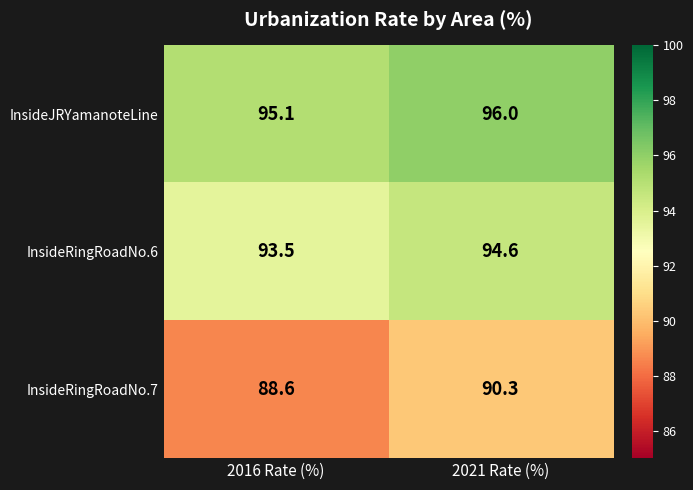

How many data points does each series have?

2